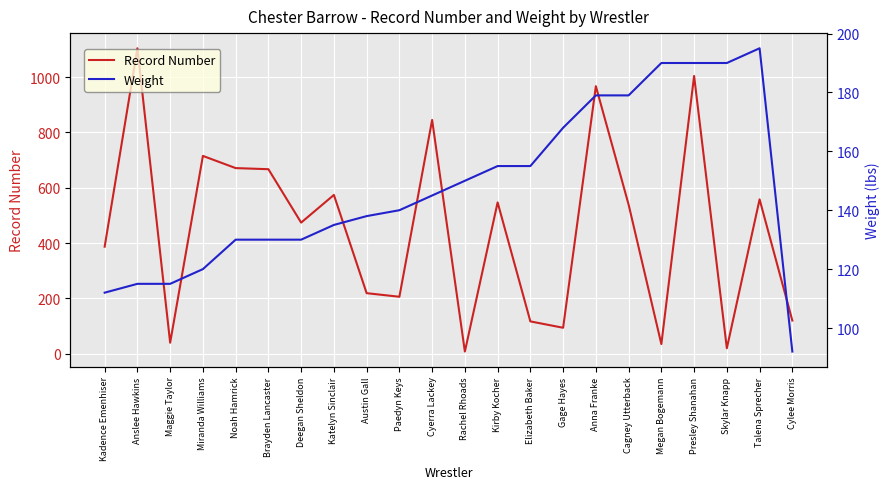

At which label does Record Number first exceed 539?

Anslee Hawkins